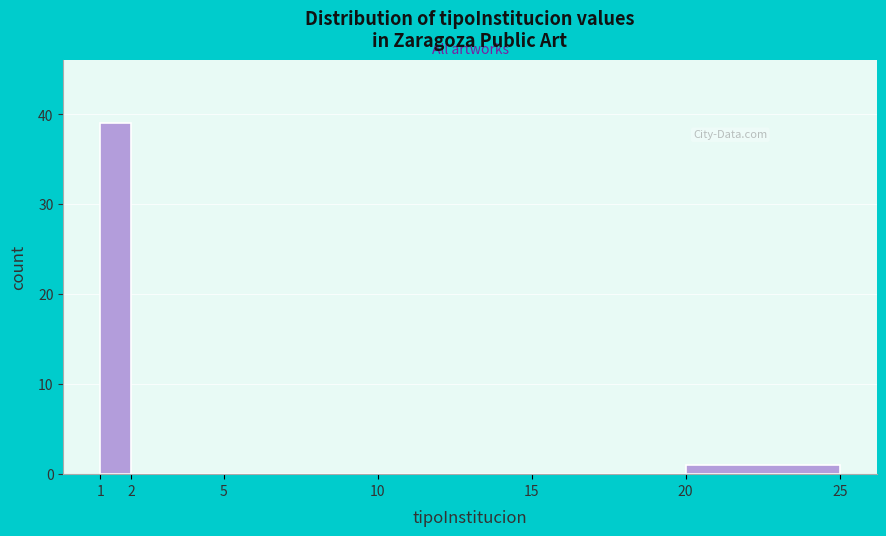

Over which range of the x-axis is the bar tallest?

1 to 2